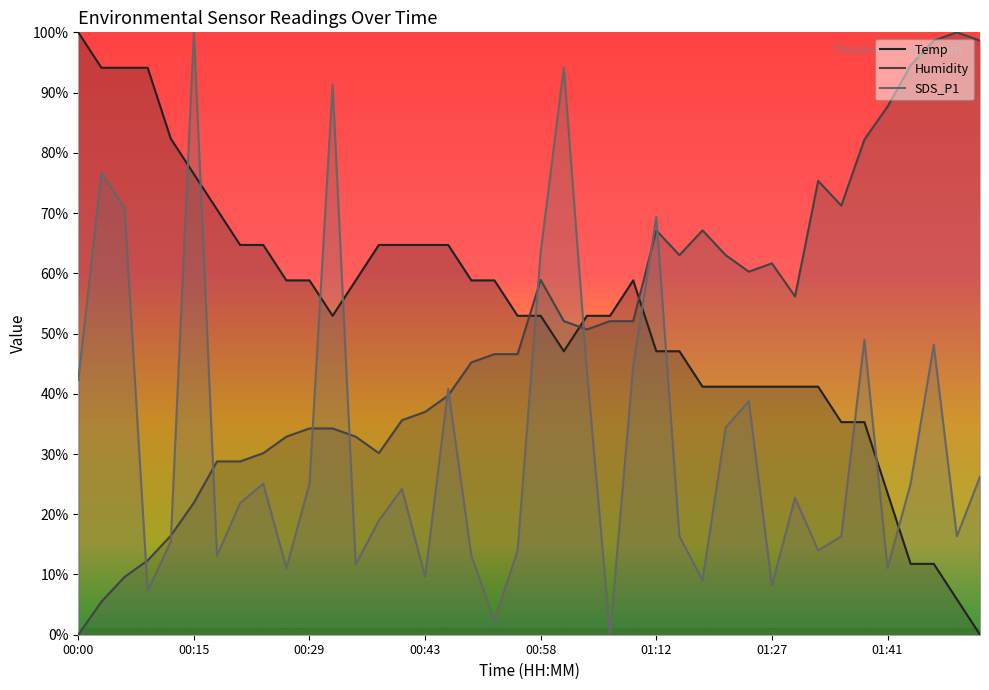

How many interior local peaks does the Temp series have?

1